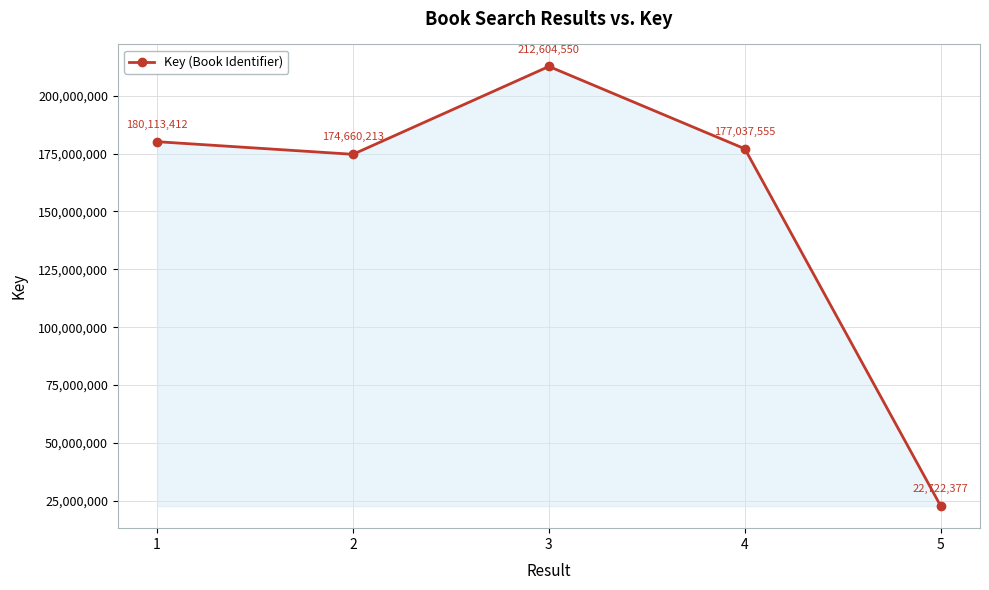

What is the value of the 3rd point from the left?

212604550